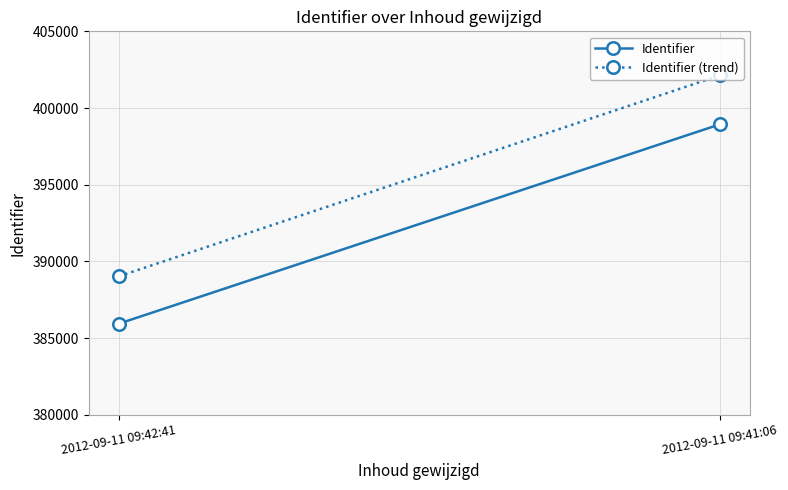

What position from the right is 2012-09-11 09:41:06?

1